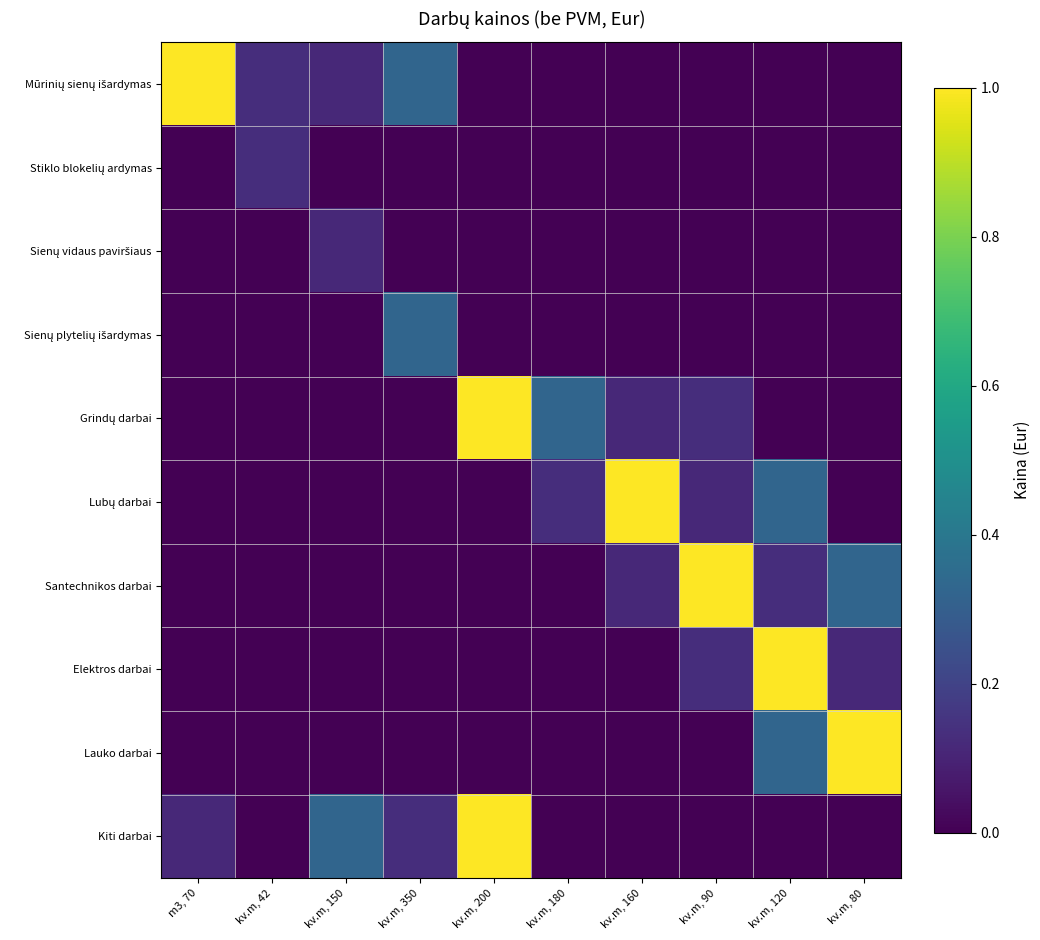

List the series in order of their peak value, highest first.

Mūrinių sienų išardymas, Grindų darbai, Lubų darbai, Santechnikos darbai, Elektros darbai, Lauko darbai, Kiti darbai, Sienų plytelių išardymas, Stiklo blokelių ardymas, Sienų vidaus paviršiaus